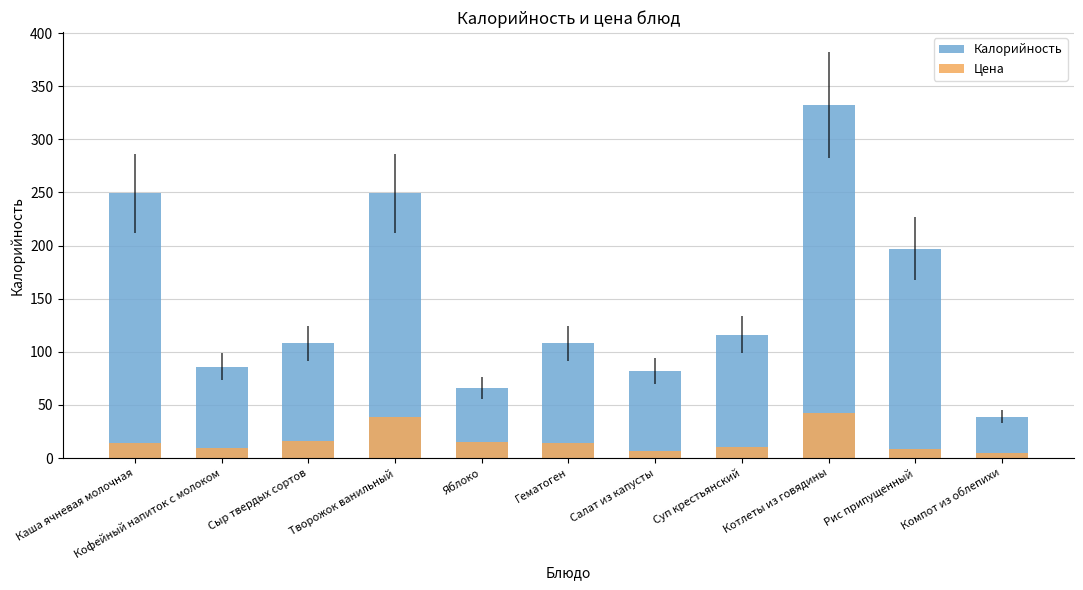

Reading left to right, extract all data points from this chart.

Калорийность: 249.0	86.0	108.0	249.0	66.0	108.0	82.0	116.0	332.0	197.0	39.0
Цена: 14.1	9.9	16.3	39.0	15.0	14.2	6.5	10.6	42.5	8.5	4.5